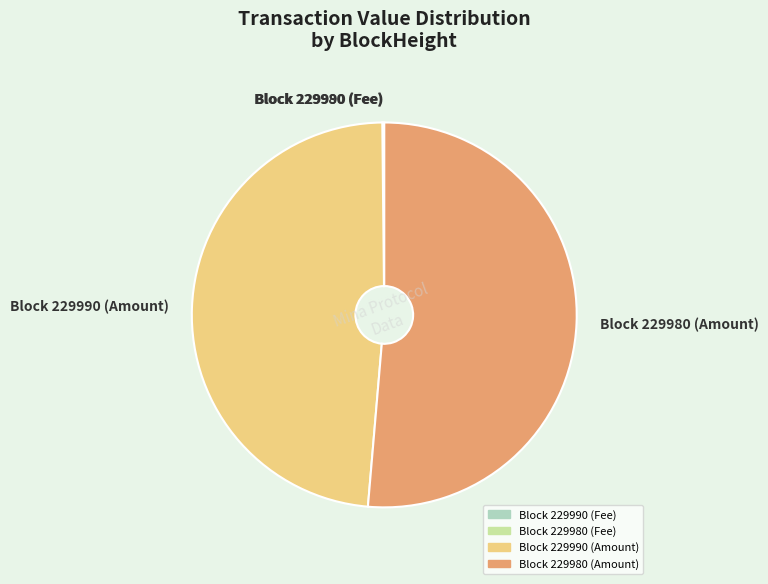

The Block 229990 (Amount) slice represents 58% of the pie. True or false?

False